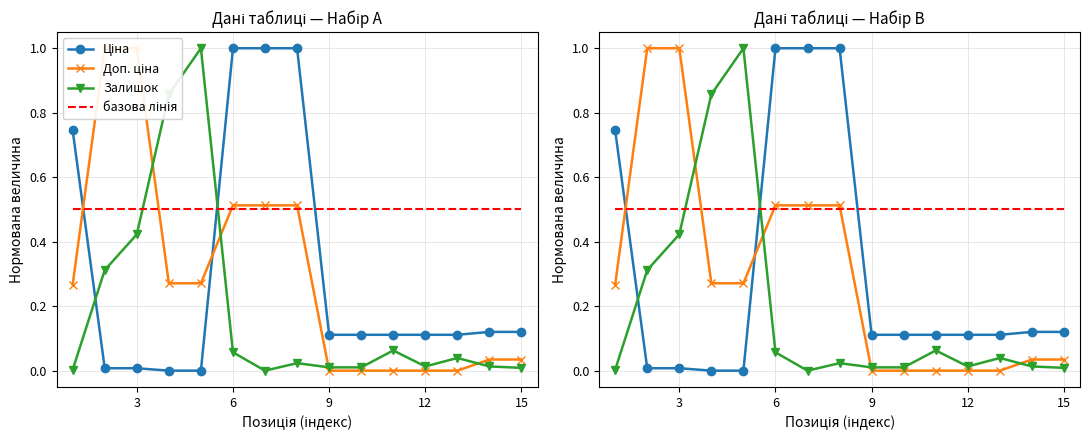

Is it true that базова лінія equals 0.7 at 9?

False